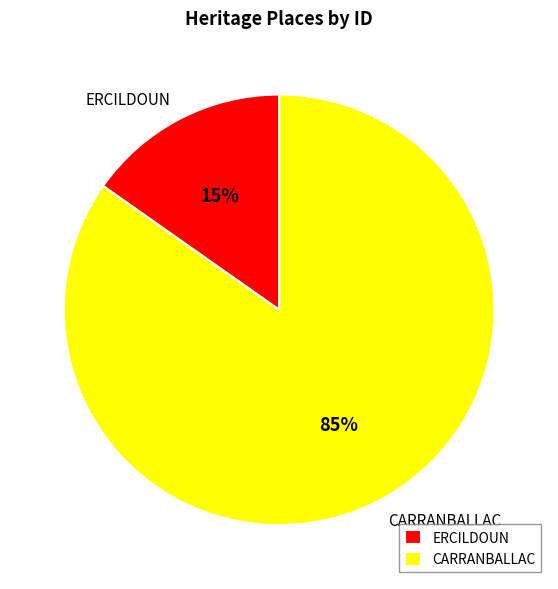

Does any single category account for the majority?

Yes